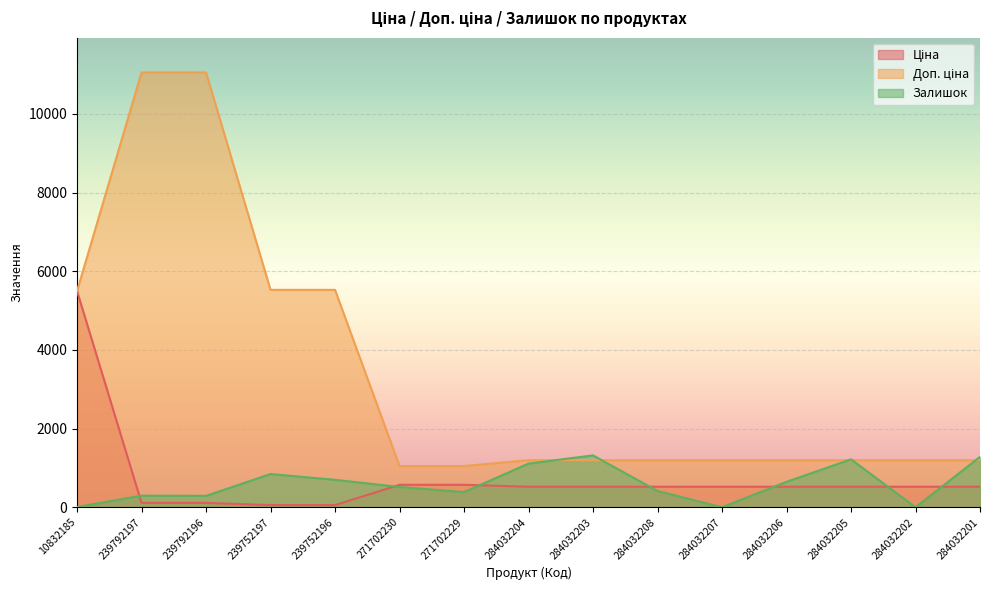

At 284032206, list the series in order from largest to smallest.

Доп. ціна, Залишок, Ціна